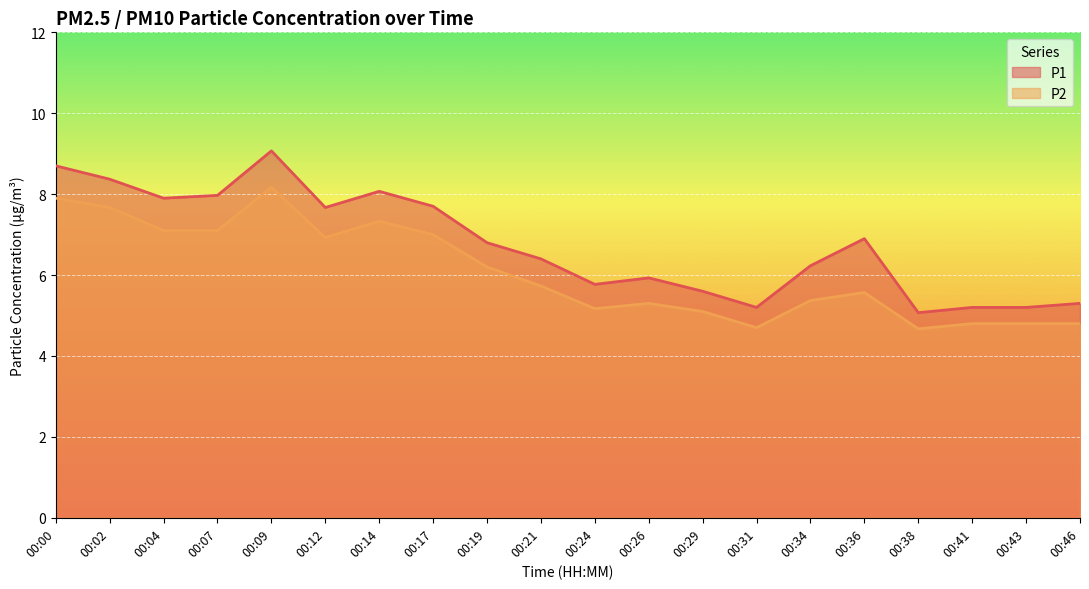

What is the difference between the maximum and second lowest values in the P2 series?

3.5